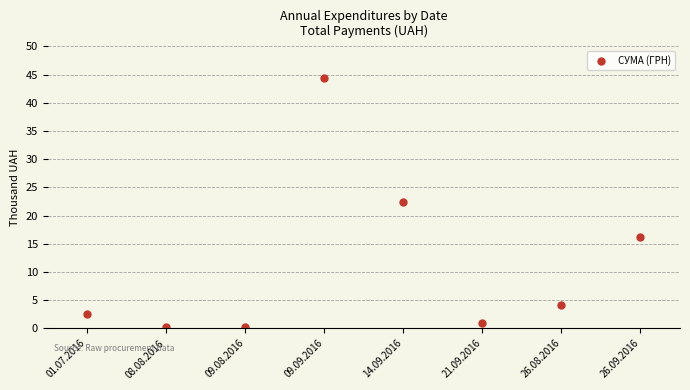

Where does the data first go above 4?

09.09.2016